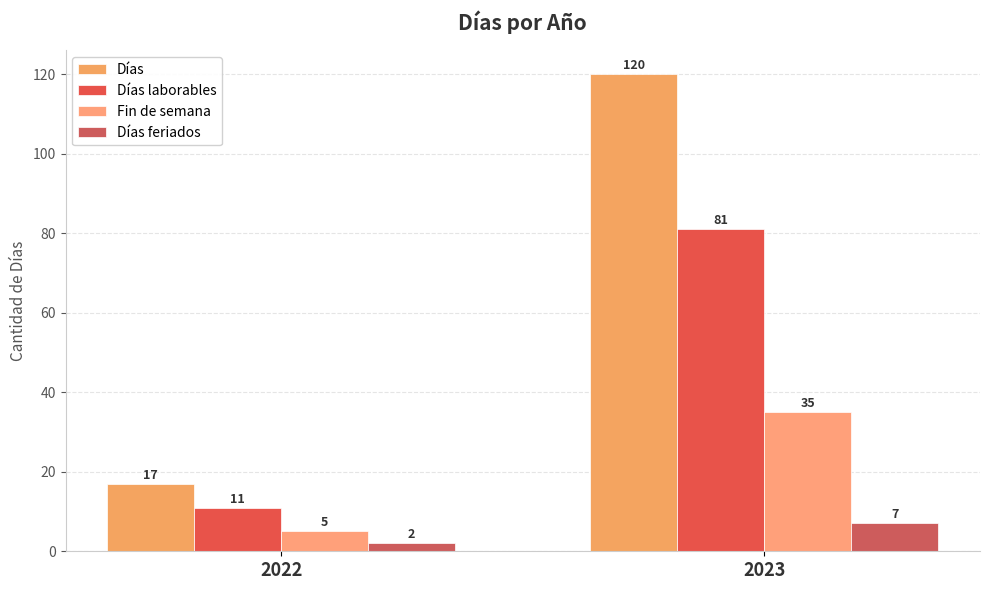

What is the total value across all series at 2022?

35